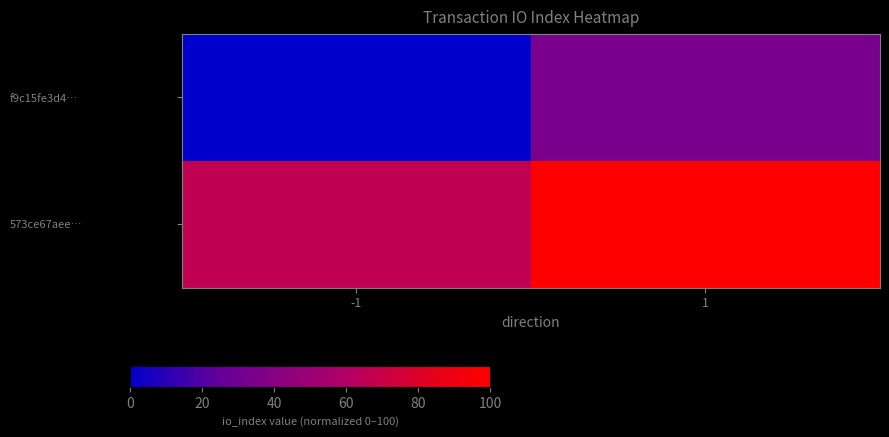

Reading left to right, transcribe all the data shown in this chart.

f9c15fe3d4…: -1=0.0	1=33.3
573ce67aee…: -1=66.7	1=100.0